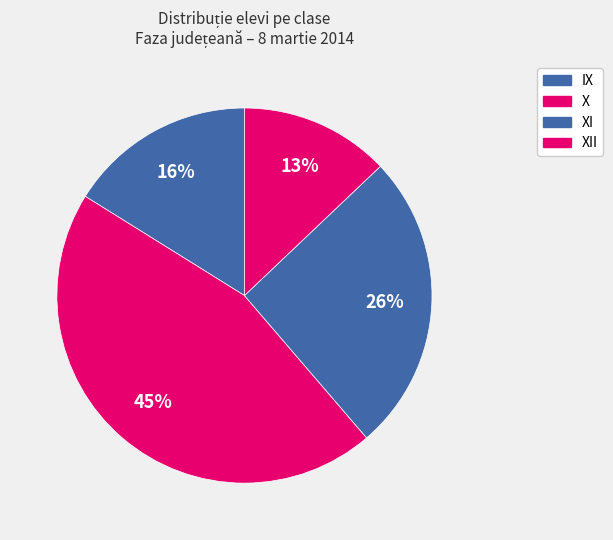

To the nearest percent, what percentage of the pie is X?

45%